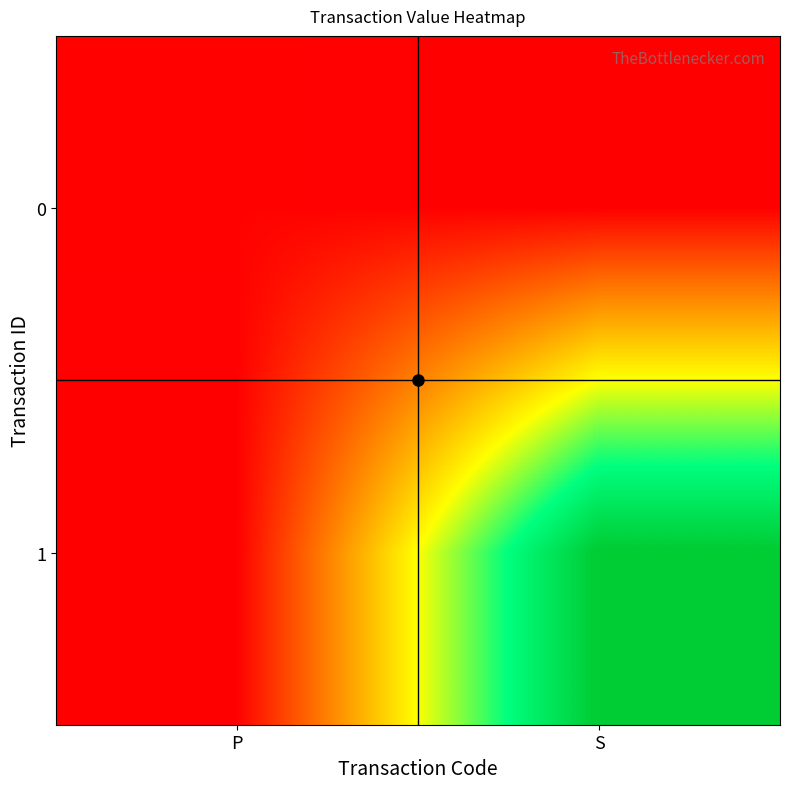

Reading left to right, list all the values displayed in this chart.

0: P=10002	S=0
1: P=0	S=1329443